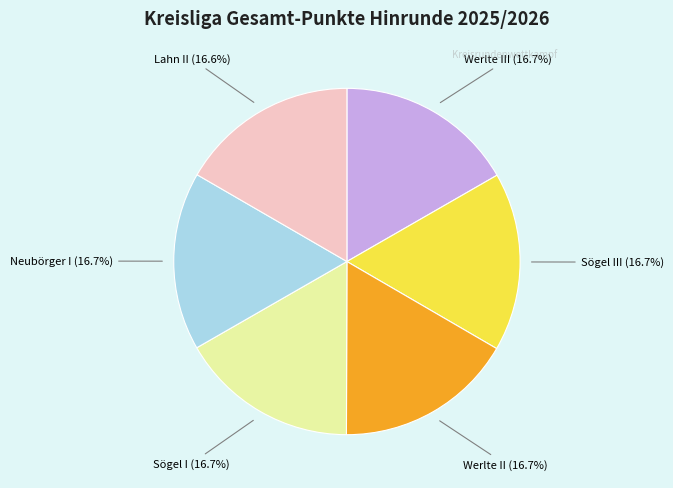

What is the ratio of the value at Sögel III to the value at Sögel I?

1.0